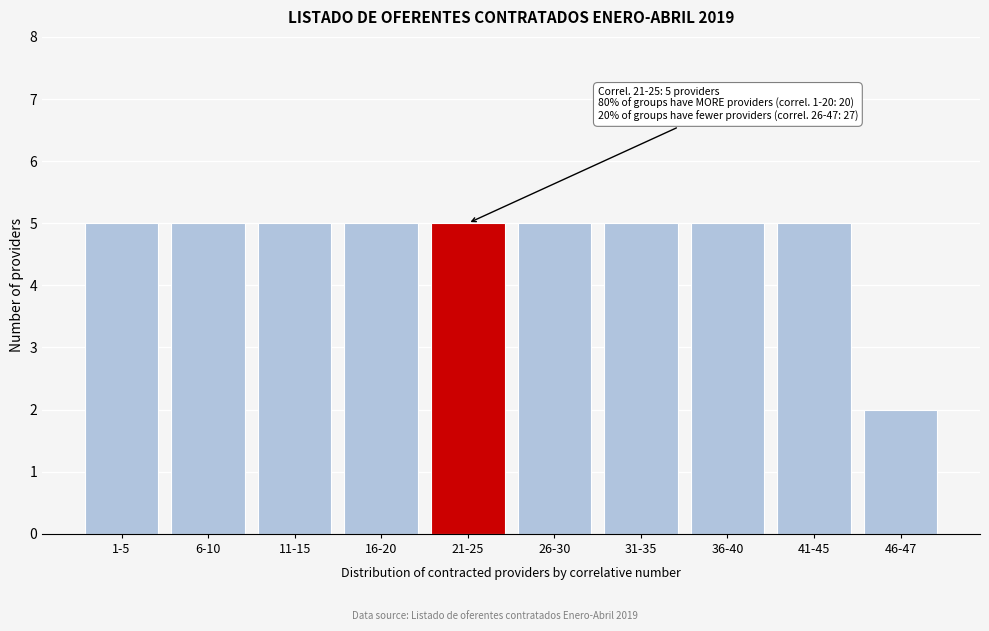

Reading left to right, extract all data points from this chart.

5	5	5	5	5	5	5	5	5	2